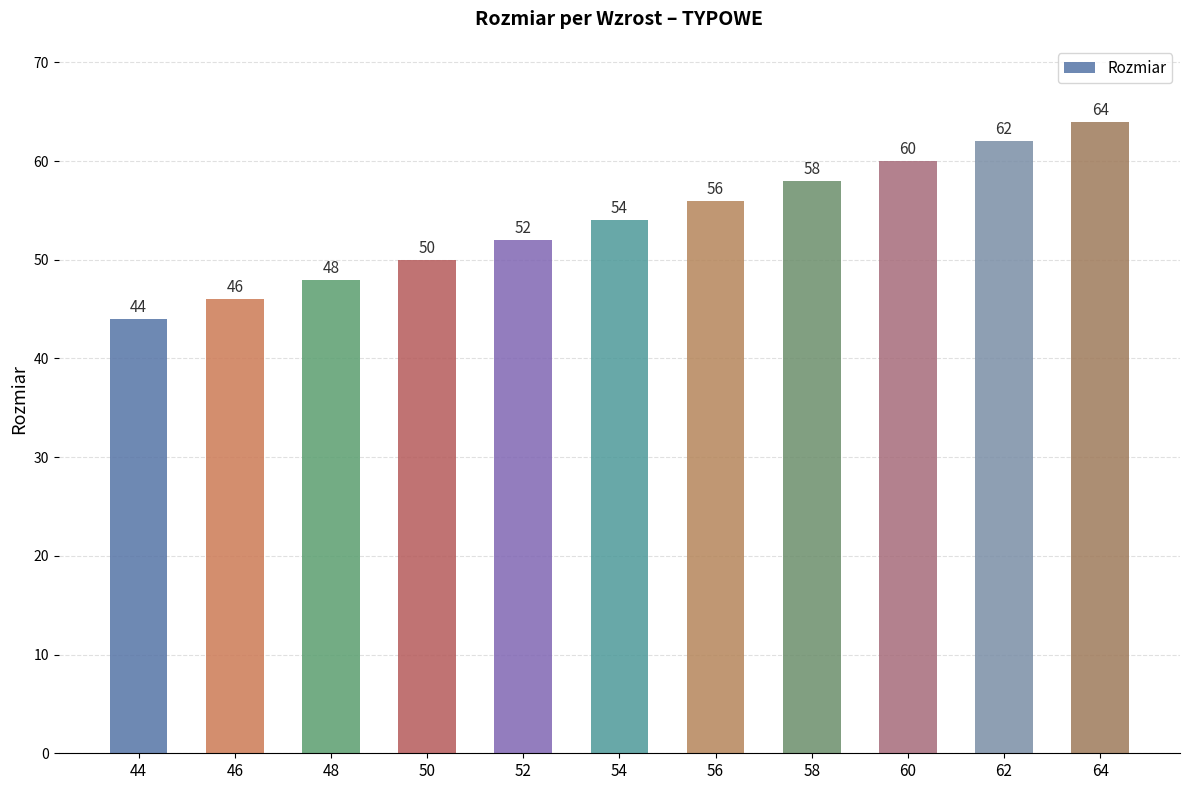

Reading right to left, what are all the values shown in this chart?

64	62	60	58	56	54	52	50	48	46	44